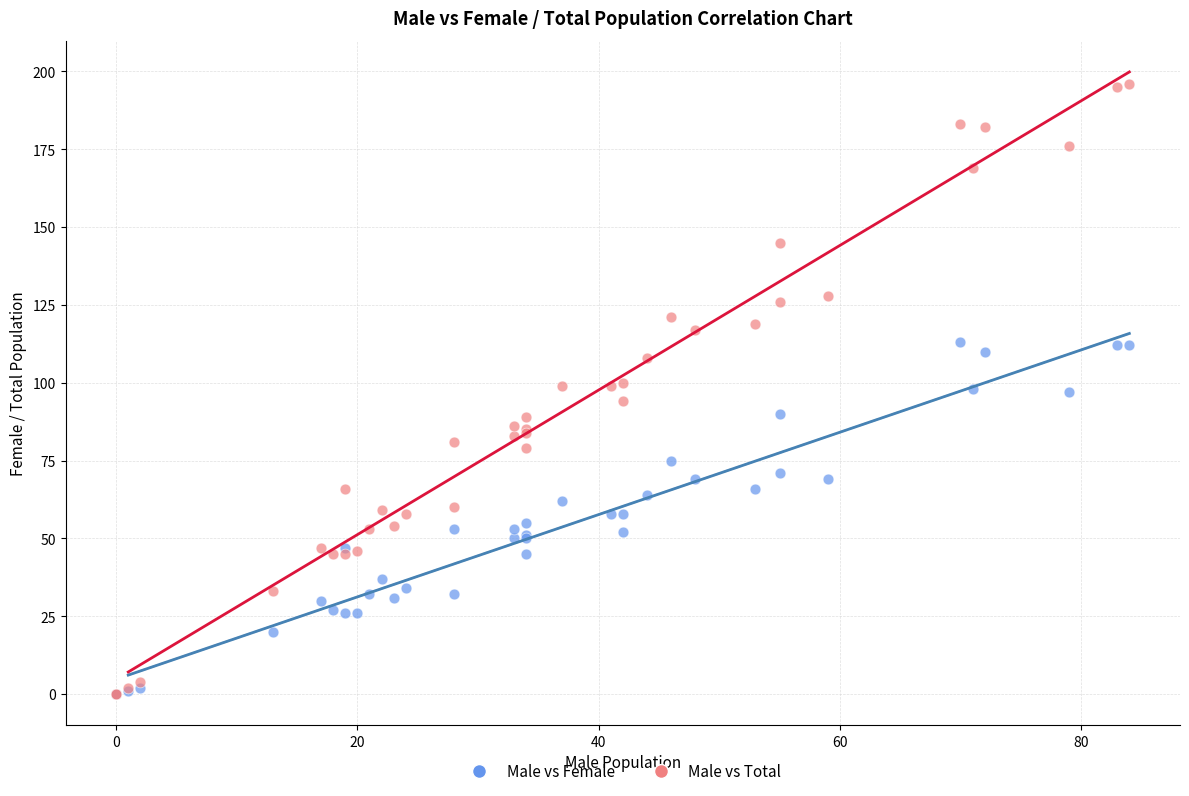

What are all the series names shown in the legend?

Male vs Female, Male vs Total